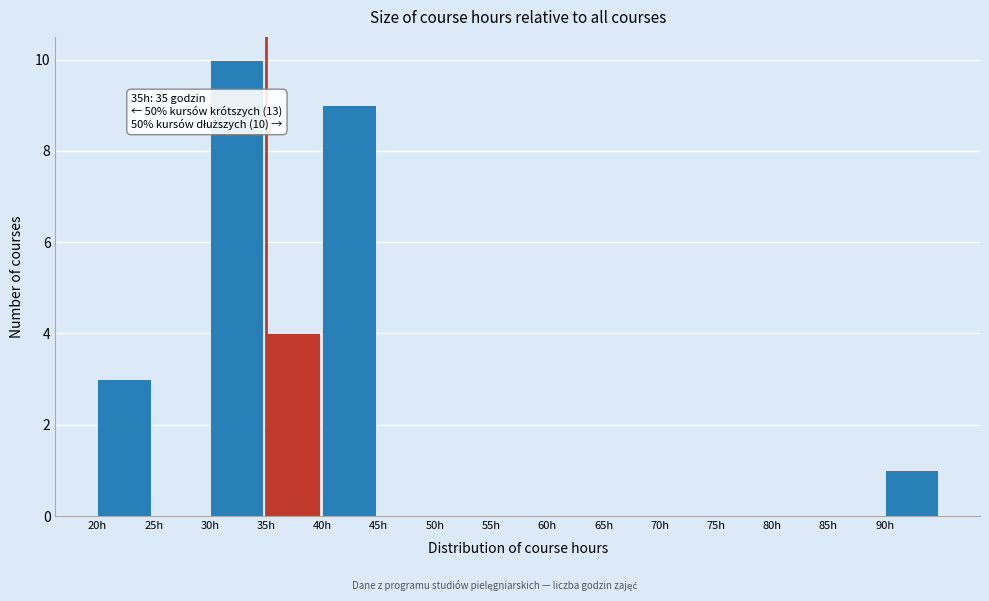

Over which range of the x-axis is the bar tallest?

30 to 35